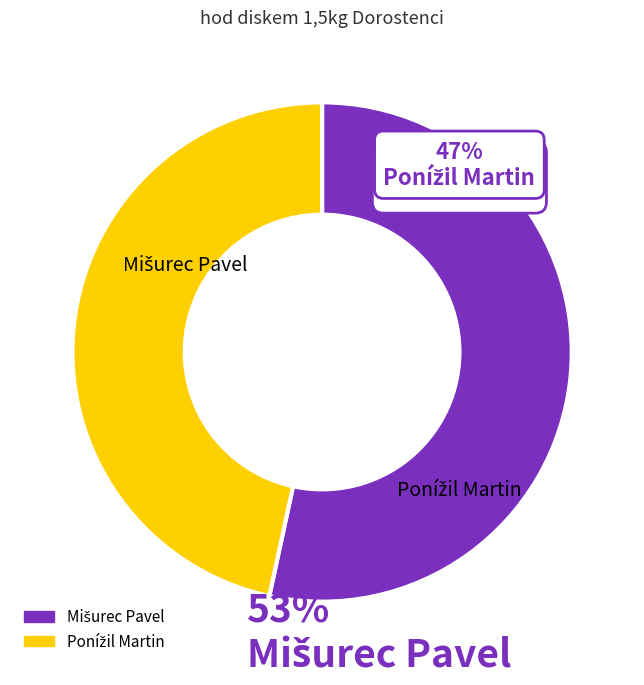

Is there any slice that represents more than half of the pie?

Yes